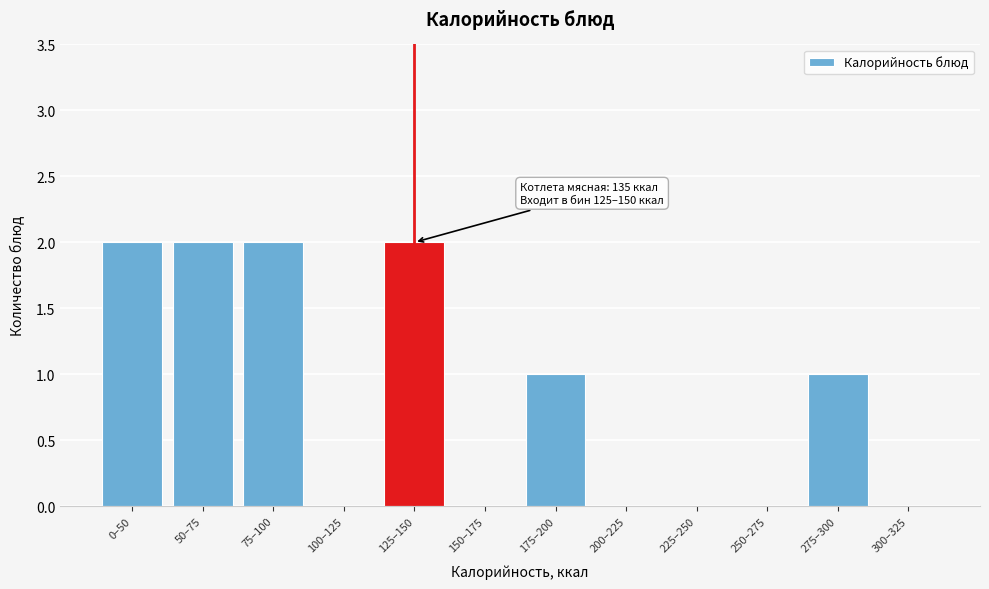

Reading right to left, extract all data points from this chart.

300–325=0	275–300=1	250–275=0	225–250=0	200–225=0	175–200=1	150–175=0	125–150=2	100–125=0	75–100=2	50–75=2	0–50=2